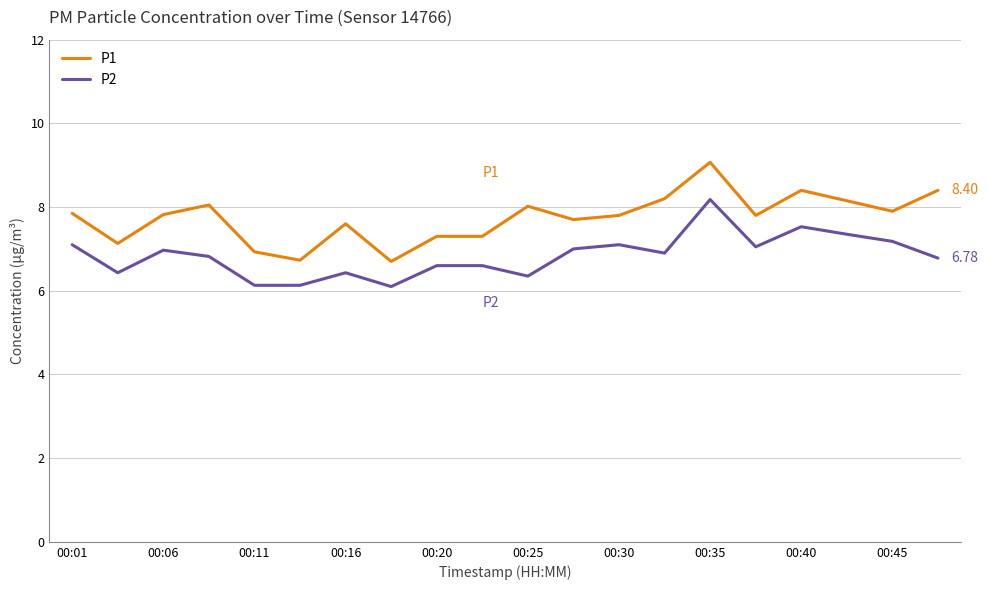

What is the maximum value for P1?

9.1